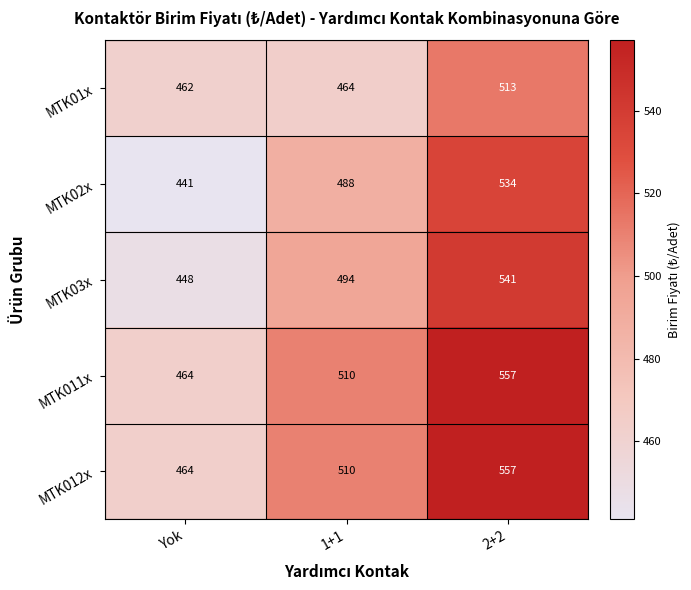

What is the average value of the MTK02x series?

488